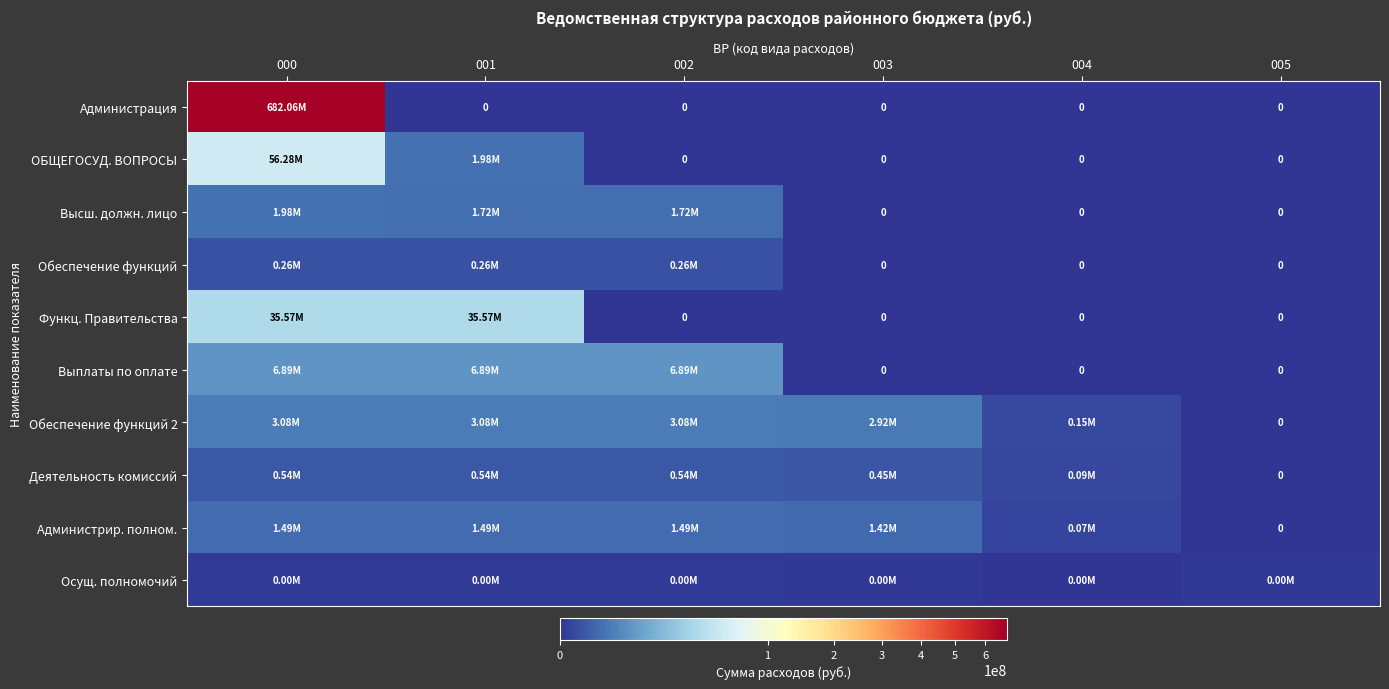

What is the average value of the Высш. должн. лицо series?

901416.7